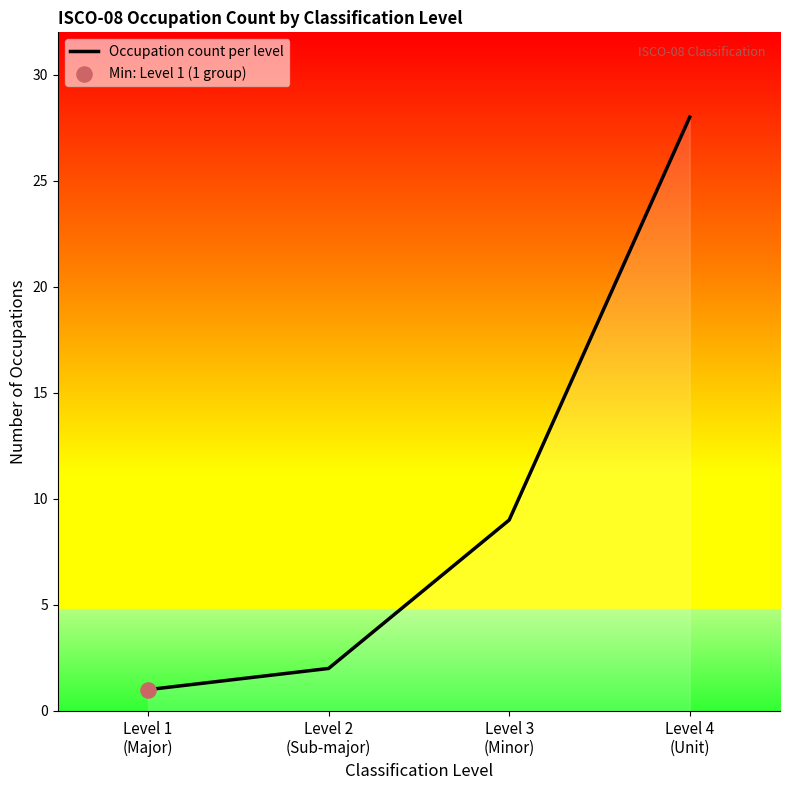

What is the change in value from Level 1
(Major) to Level 3
(Minor)?

+8